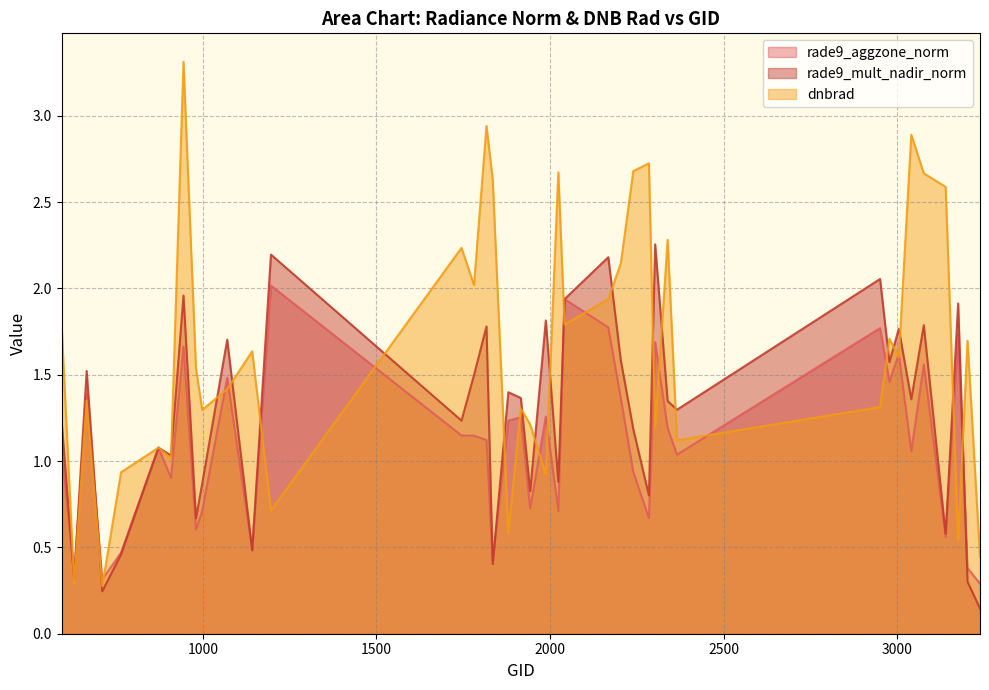

What is the average value of the rade9_aggzone_norm series?

1.1